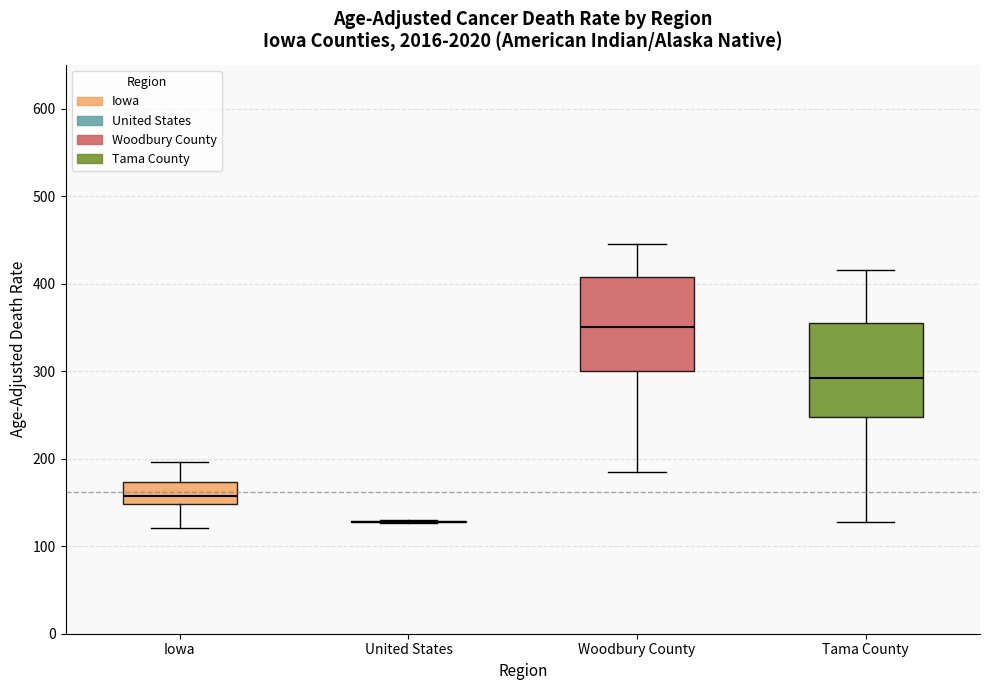

Where does the upper whisker of the box for Tama County end on the y-axis? The values are not printed on the chart, so give them approximately, as read against the axis.

420